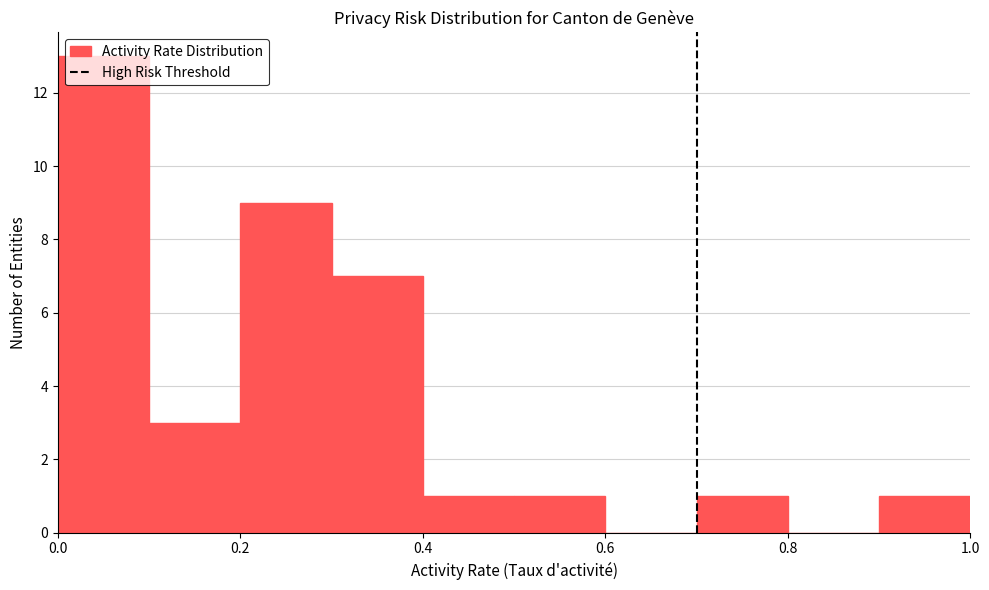

Reading left to right, transcribe this chart: for each bar, give the range it covers on the x-axis and its height. The values are not printed on the chart, so give them approximately, as read against the axis.

0.0 to 0.1: 13
0.1 to 0.2: 3
0.2 to 0.3: 9
0.3 to 0.4: 7
0.4 to 0.5: 1
0.5 to 0.6: 1
0.6 to 0.7: 0
0.7 to 0.8: 1
0.8 to 0.9: 0
0.9 to 1.0: 1